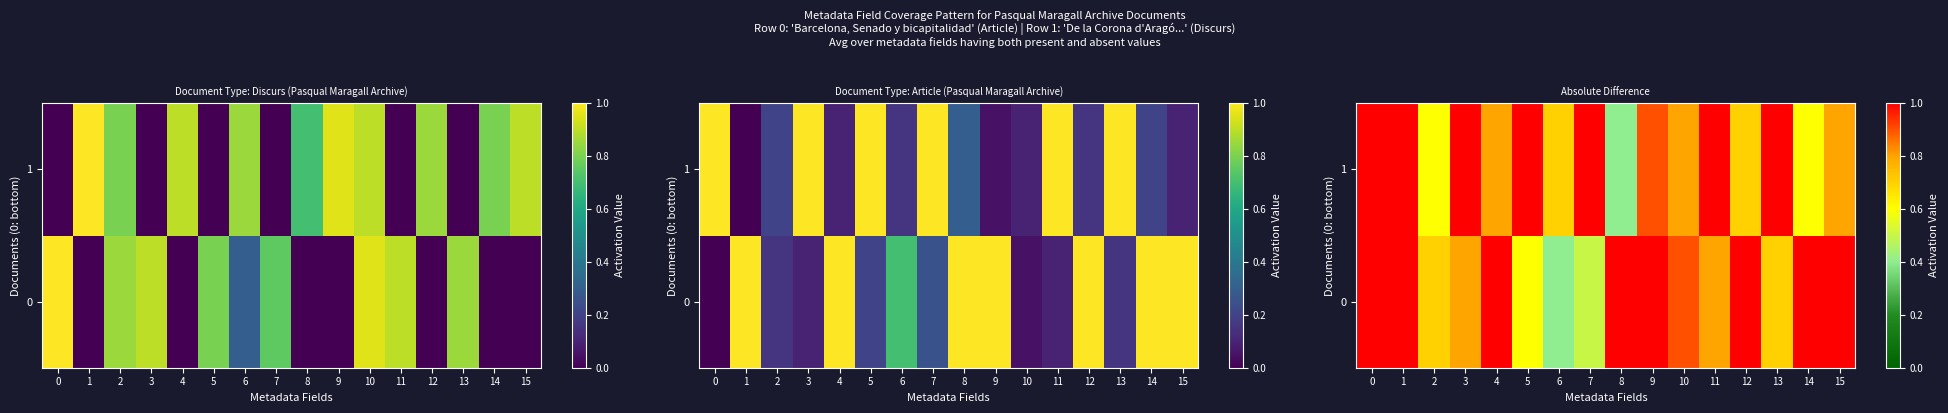

Rank the categories by 0 value from lowest to highest.

6, 7, 5, 2, 13, 3, 11, 10, 0, 1, 4, 8, 9, 12, 14, 15